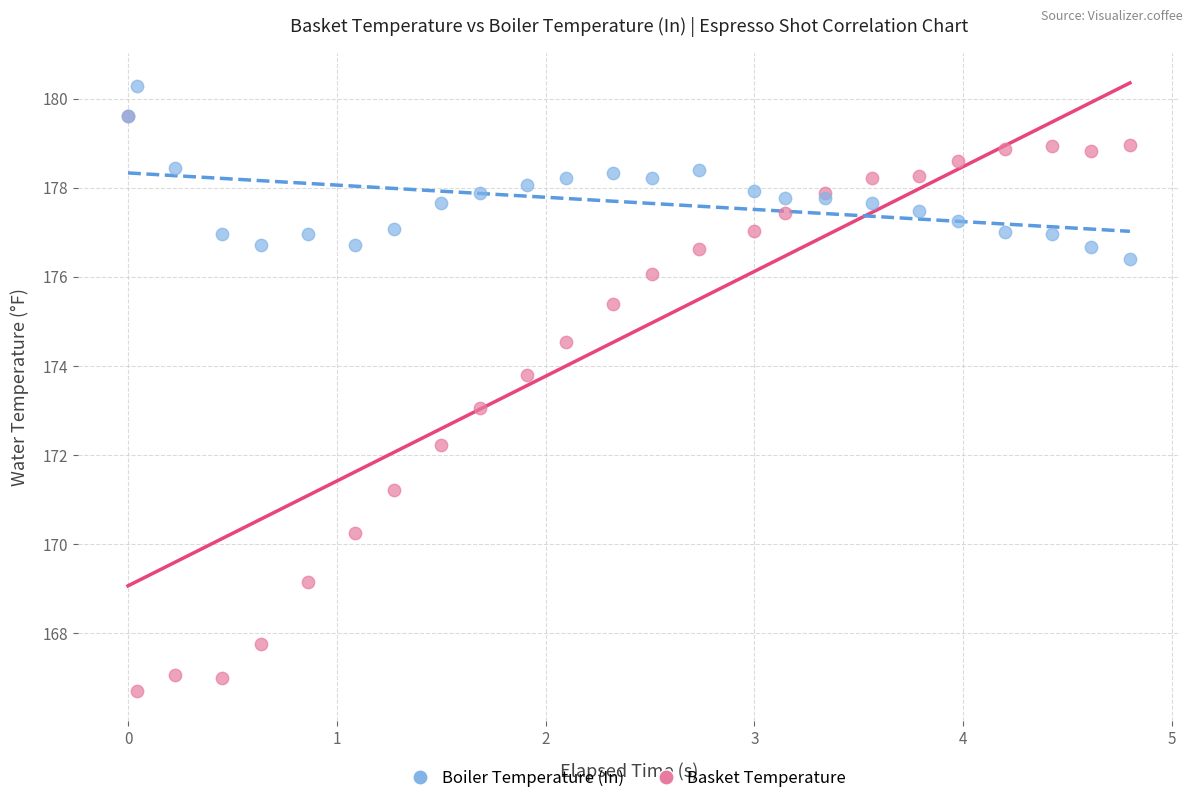

Which series has the largest Y range (max minus min)?

Basket Temperature